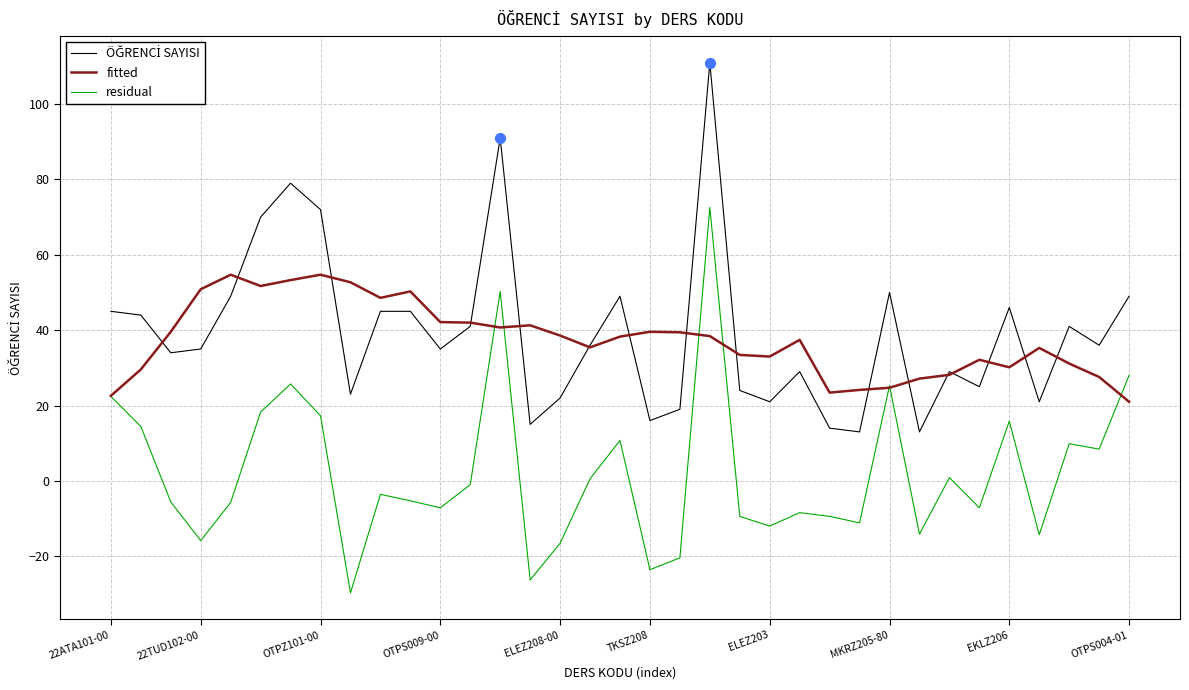

What is the greatest value displayed?

111.0